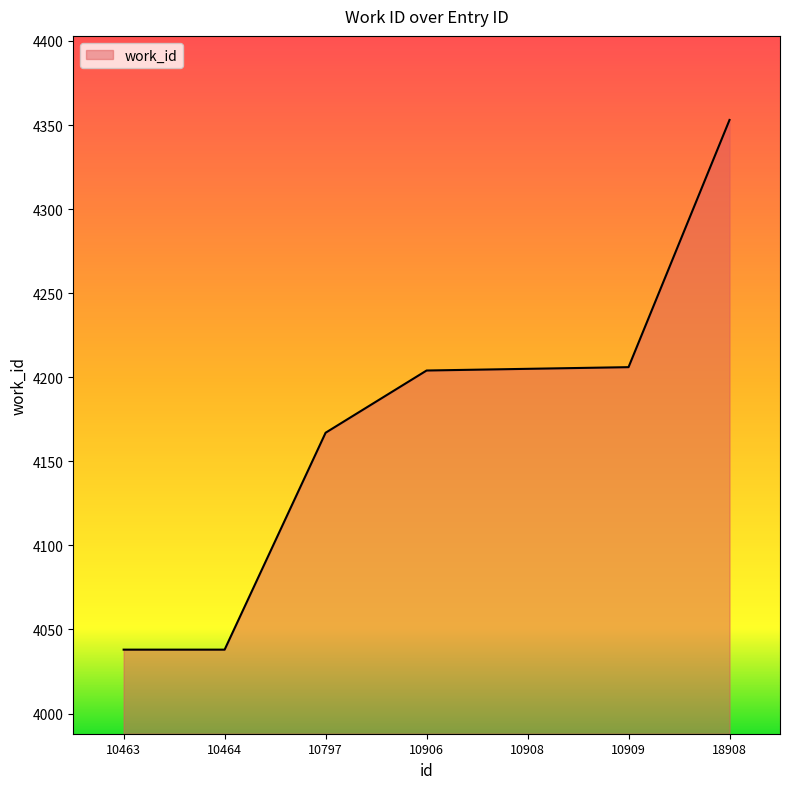

Is it true that the value at 10908 is 4205?

True